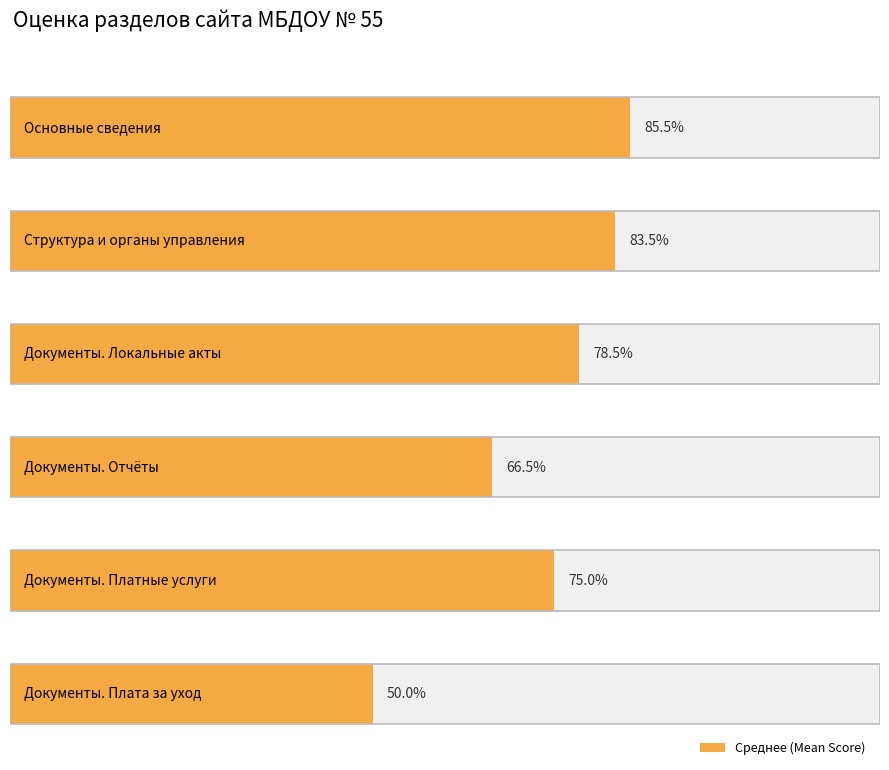

Does the chart contain stacked bars?

No